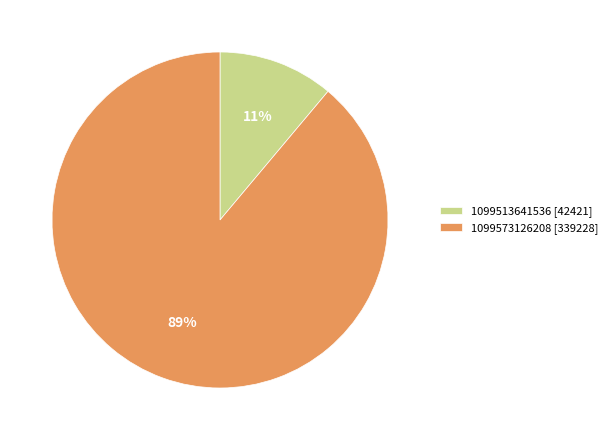

What is the largest slice in the pie chart?

1099573126208